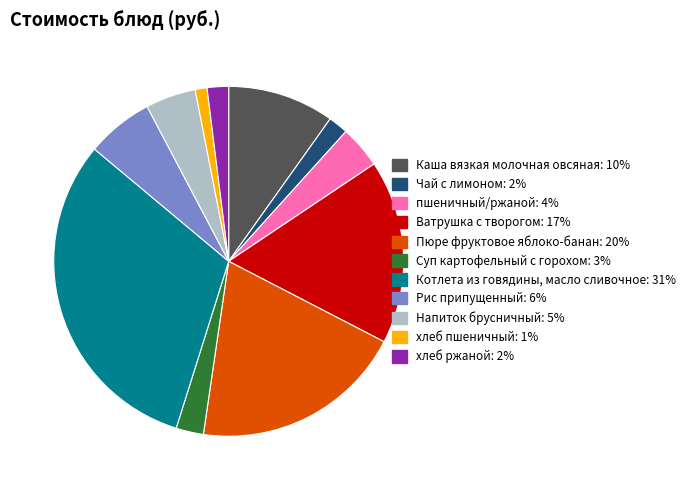

Is it true that Рис припущенный is 1% of the pie?

False